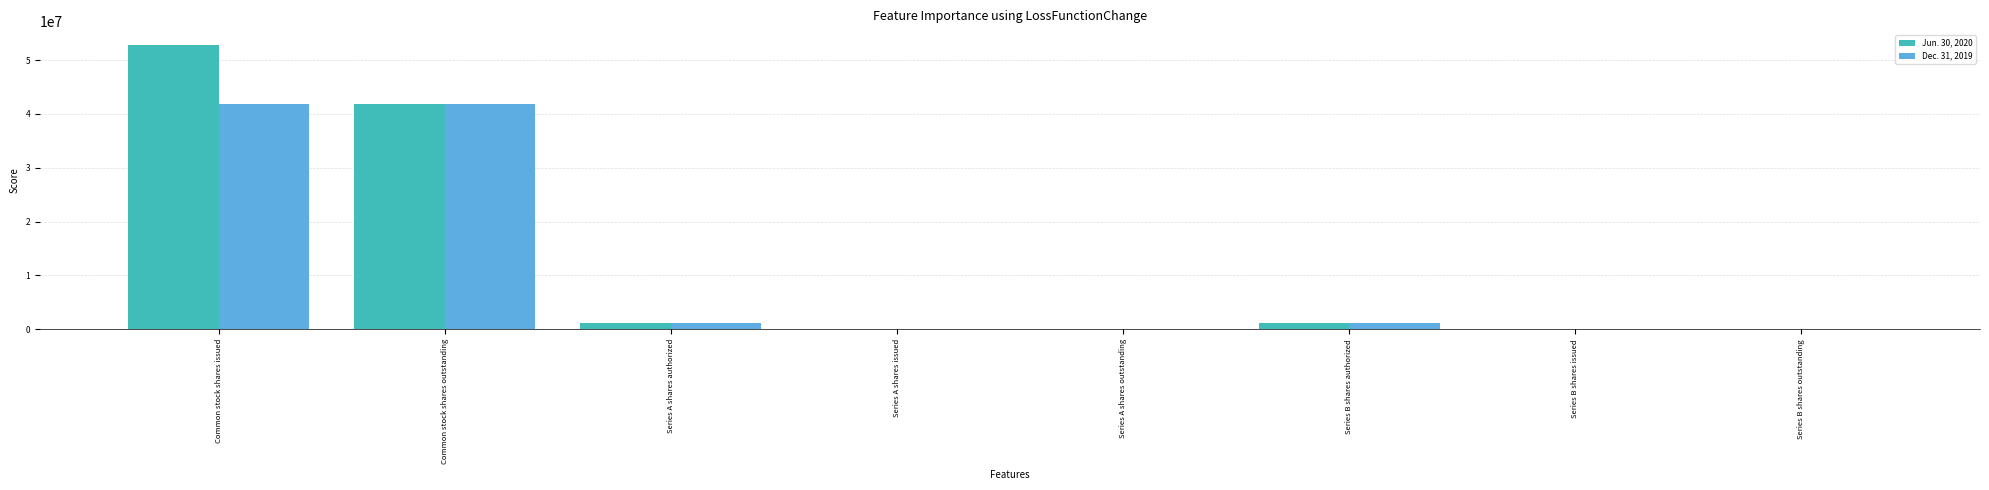

What is the maximum value shown in the chart?

52729916